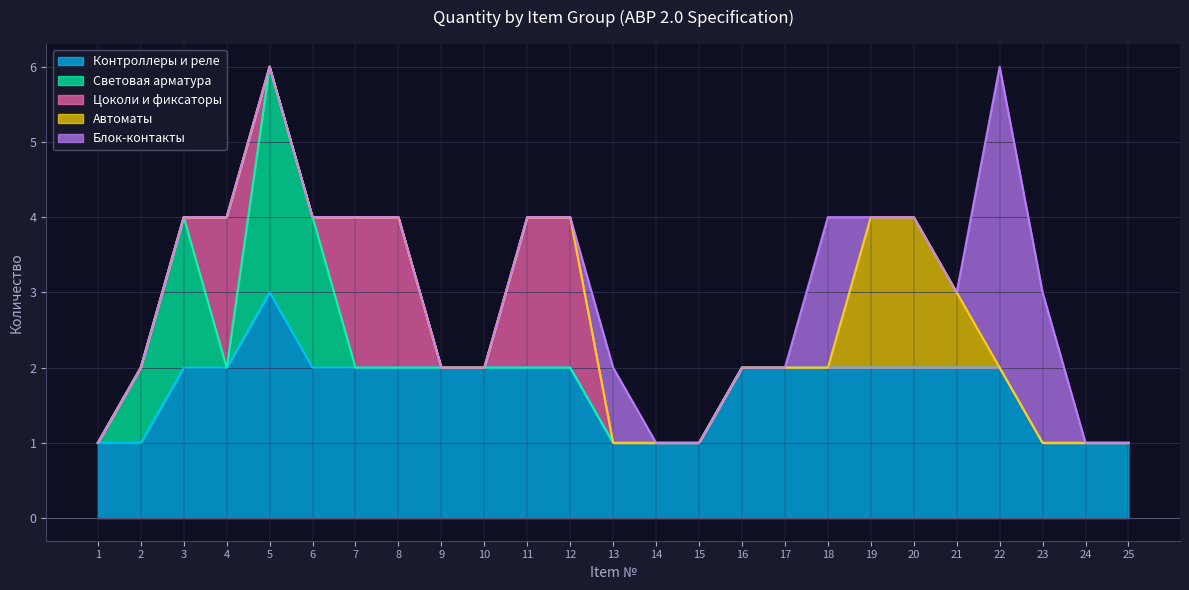

Which series has the largest range (max minus min)?

Блок-контакты